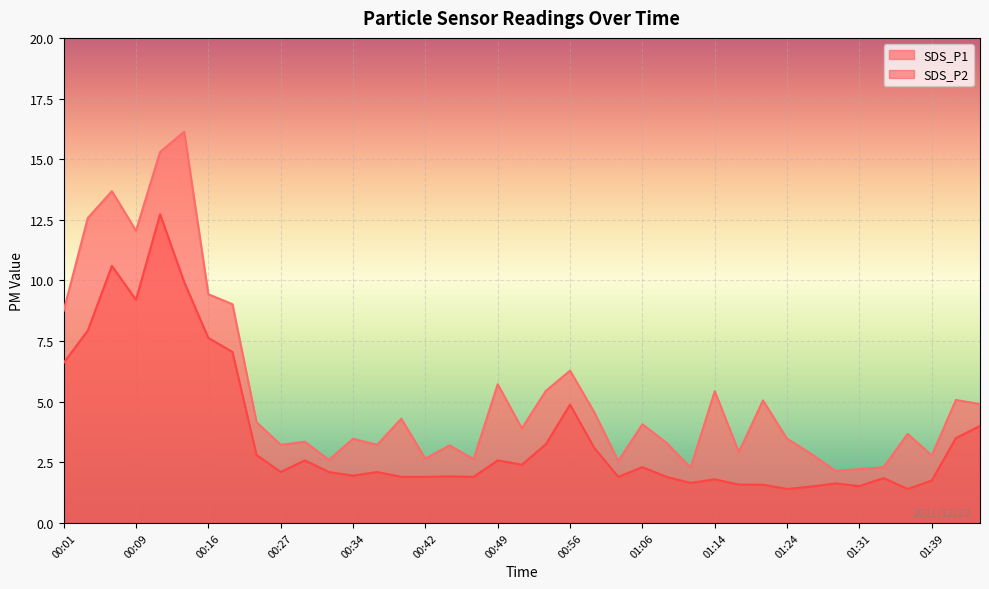

What is the label of the 12th point from the left?

00:32